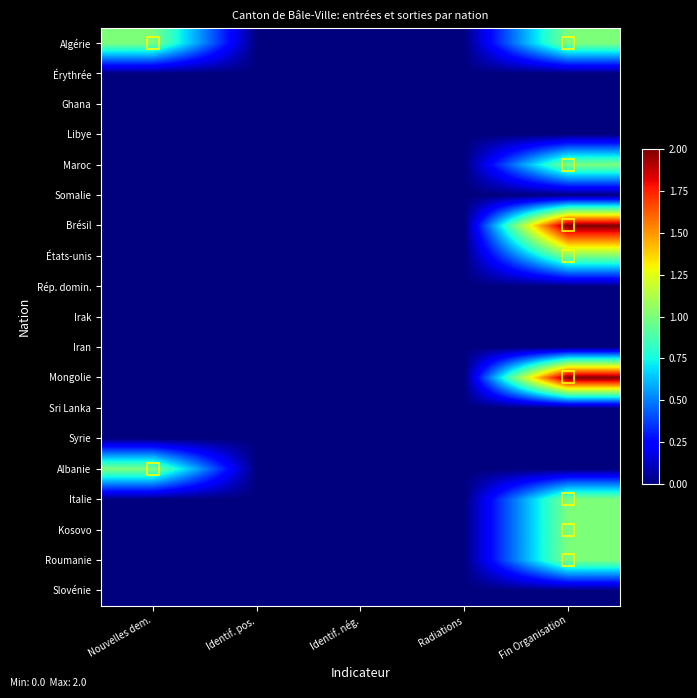

Which series has the largest total across all categories?

Algérie